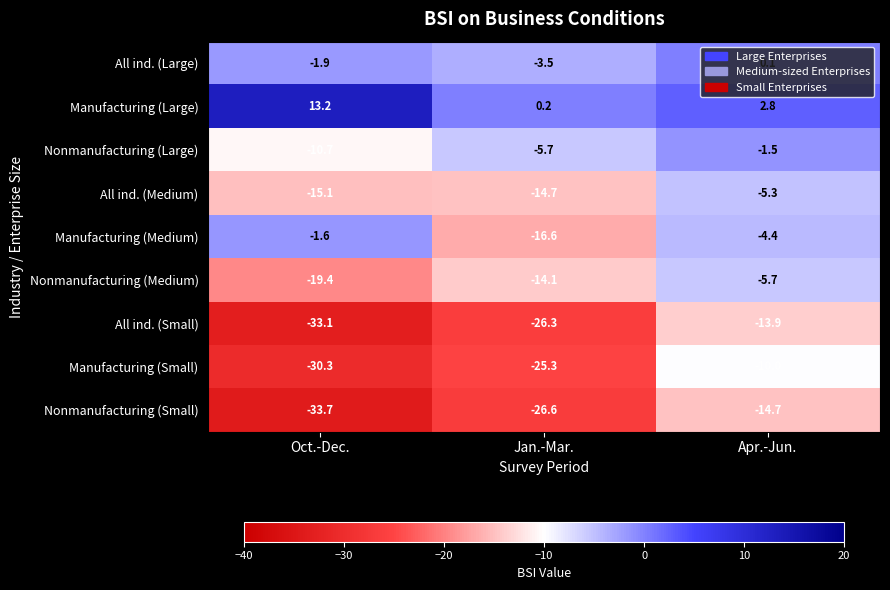

How many values in the All ind. (Small) series exceed -26?

1